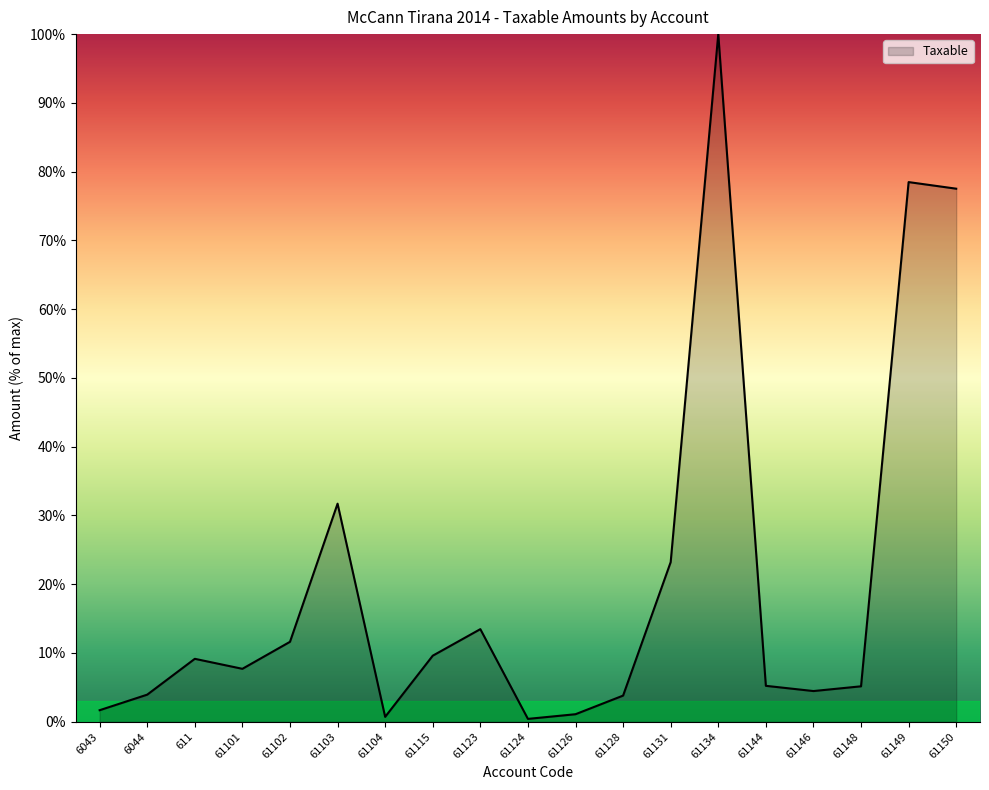

What position from the left is 611?

3